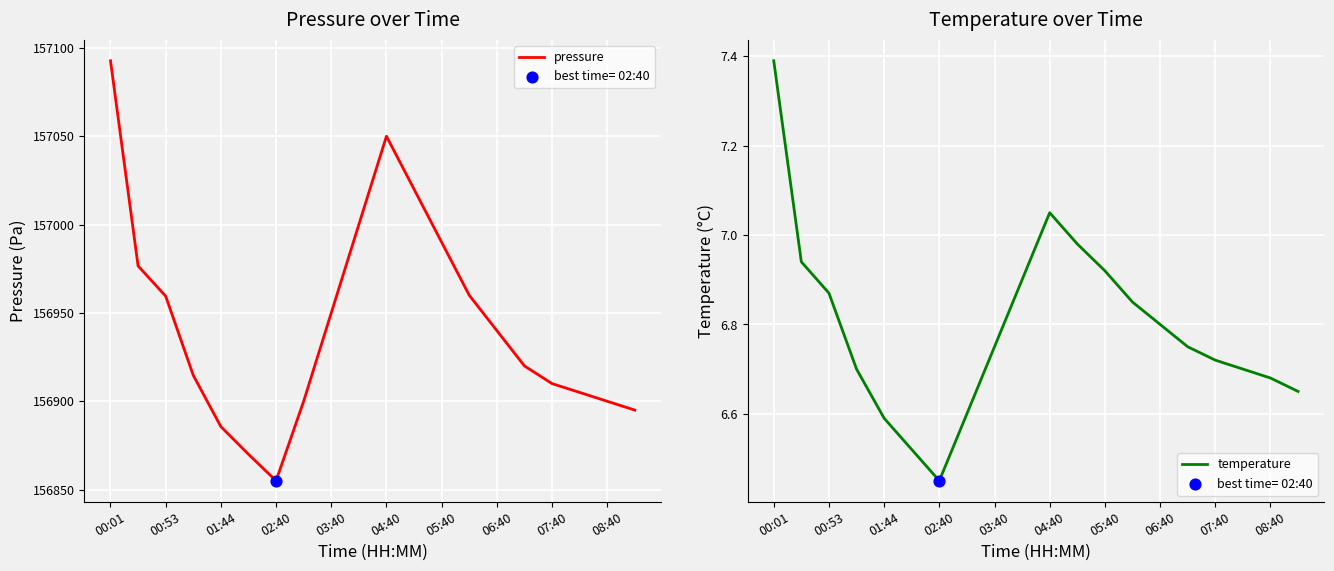

Which series has the widest spread of Y values?

pressure